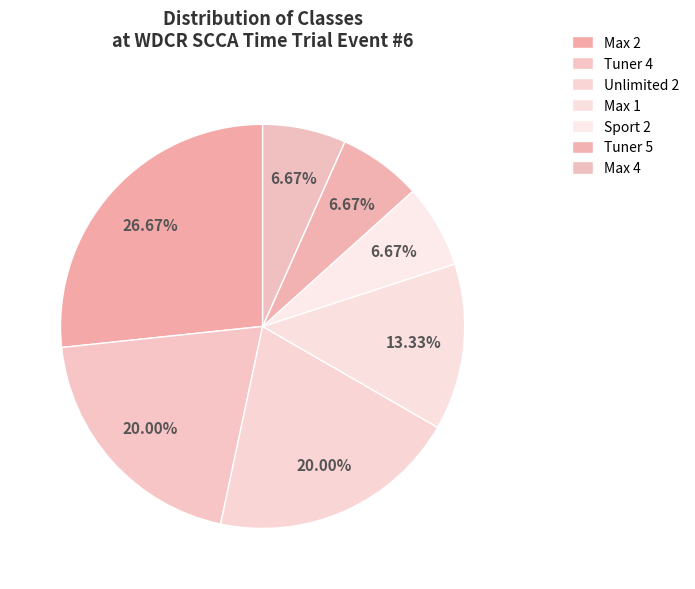

What is the largest slice in the pie chart?

Max 2